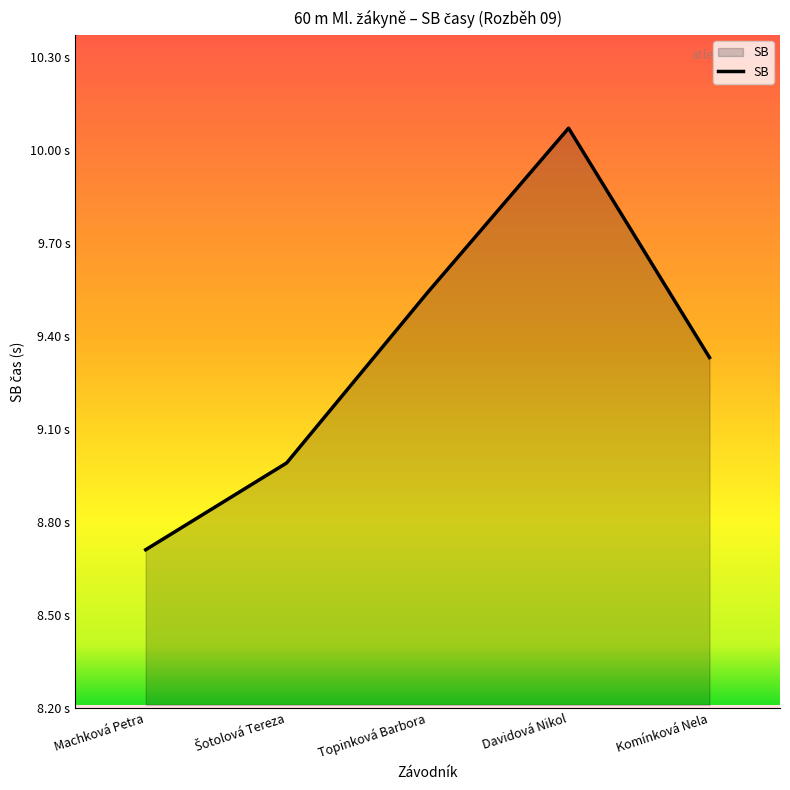

List the labels in order of value, largest first.

Davidová Nikol, Topinková Barbora, Komínková Nela, Šotolová Tereza, Machková Petra